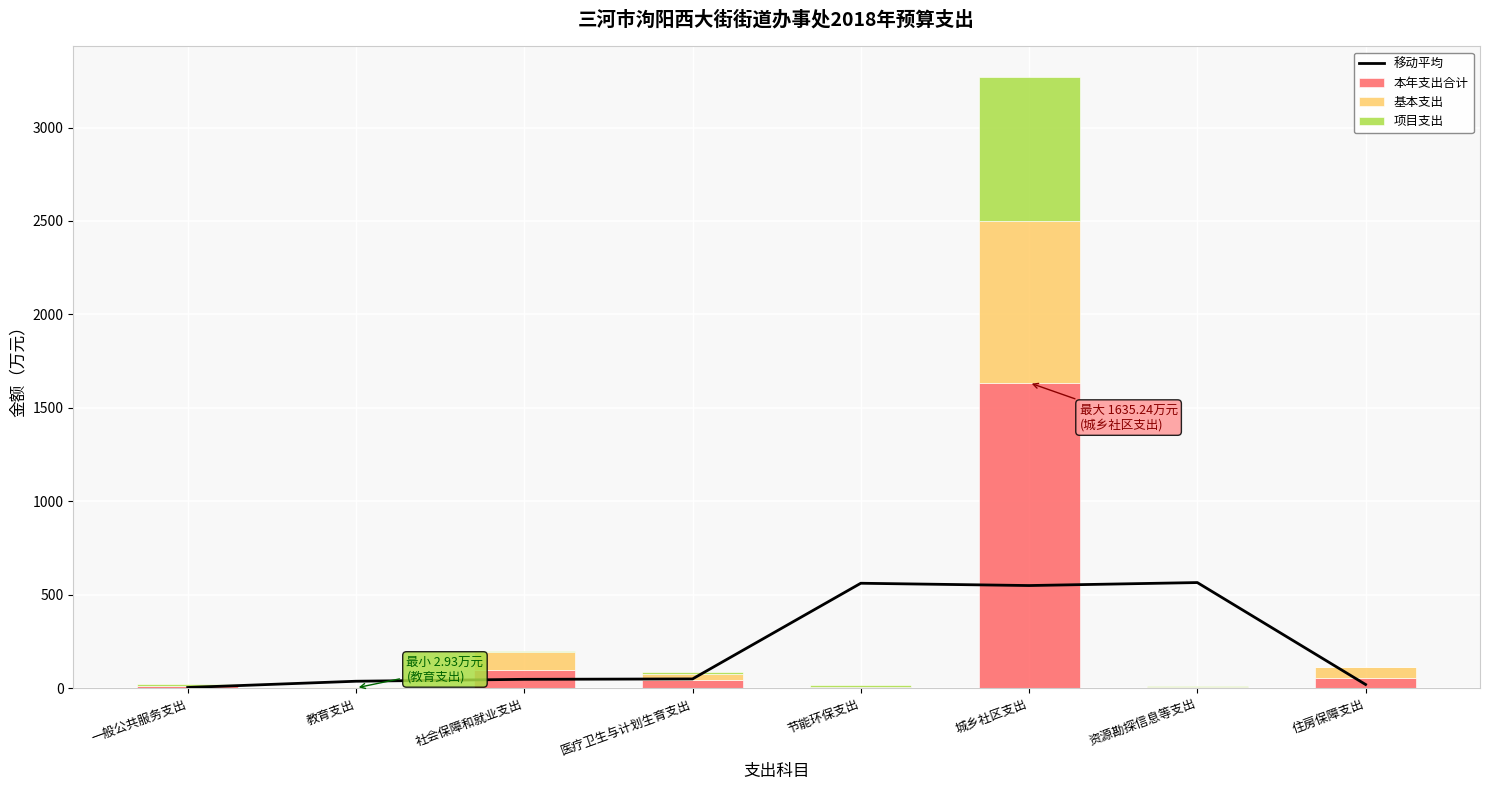

At 城乡社区支出, list the series in order from largest to smallest.

本年支出合计, 基本支出, 项目支出, 移动平均